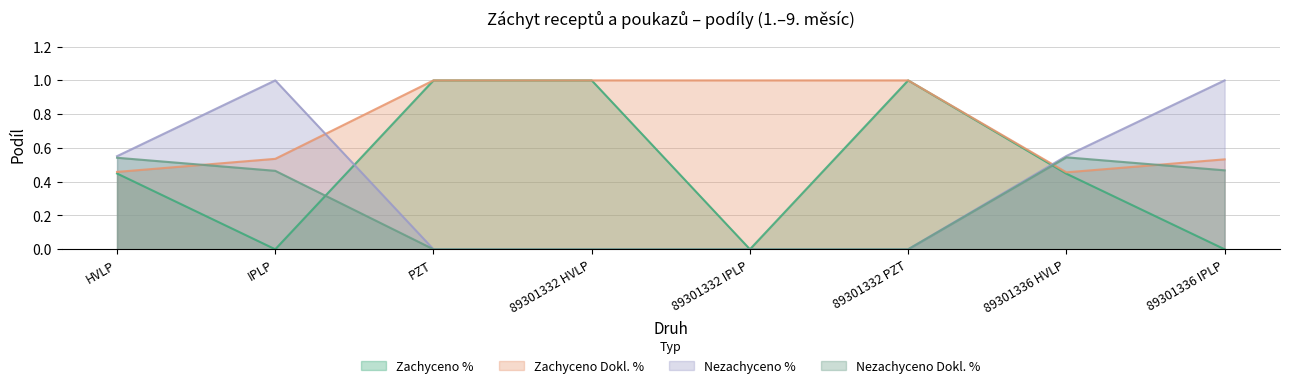

What is the approximate value of Zachyceno Dokl. % at 89301332 PZT?

1.0